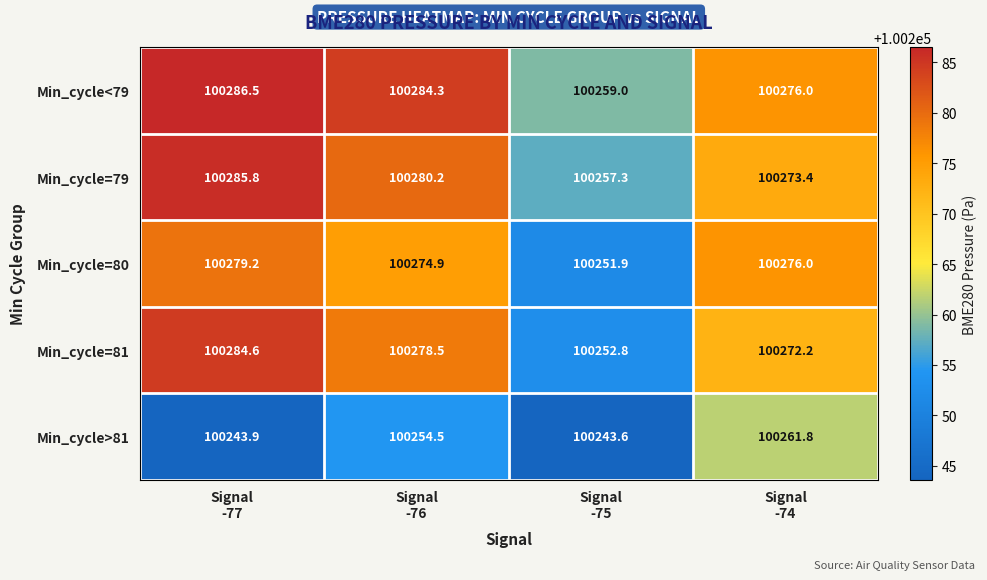

What is the minimum value shown in the chart?

100243.6